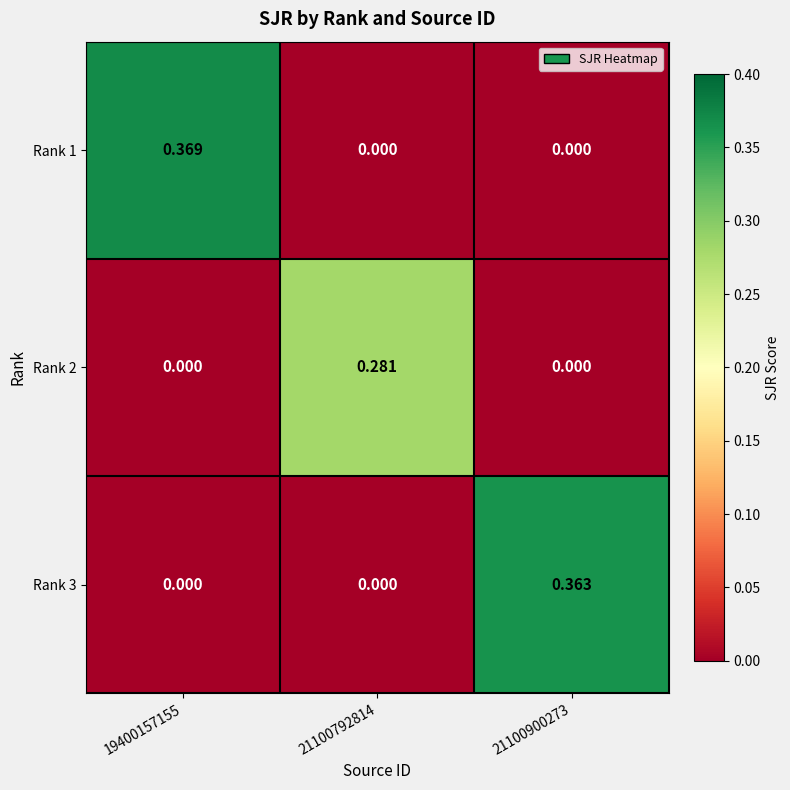

Is the value of Rank 3 at 21100900273 greater than the value of Rank 2 at 21100792814?

Yes